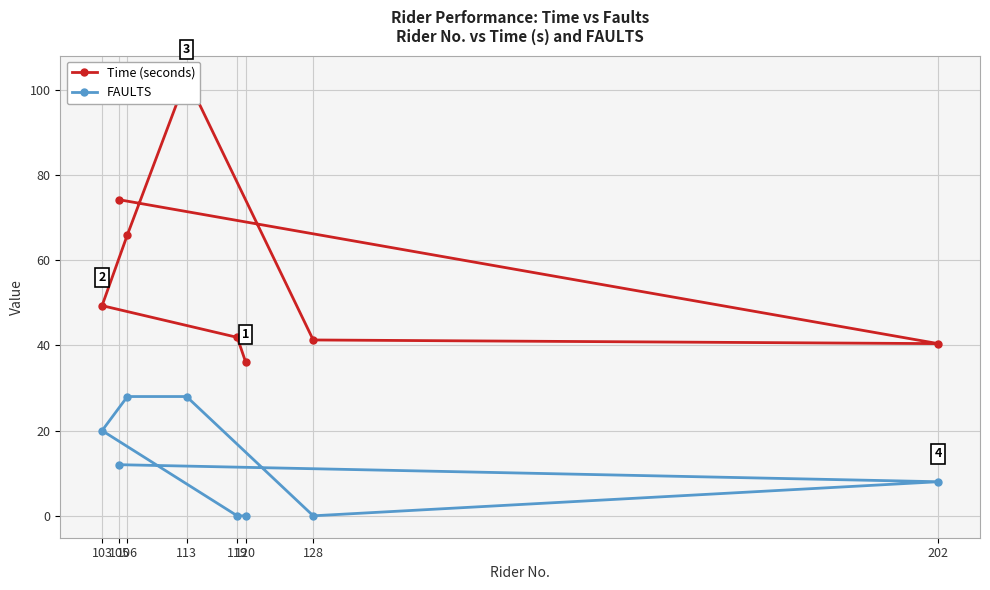

At which category is the sum across all series the highest?

113